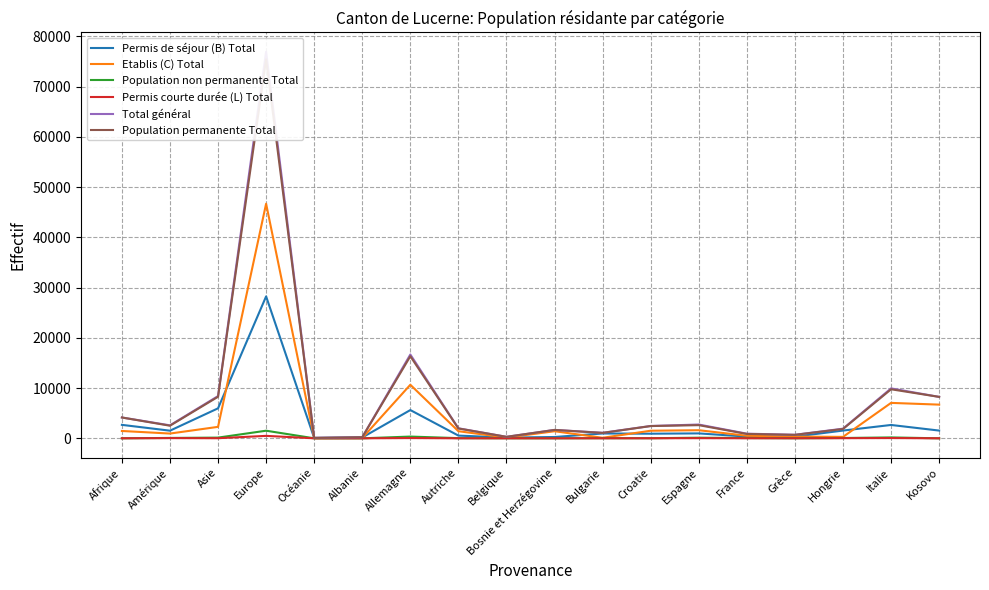

True or false: Permis courte durée (L) Total has a value of 72 at Amérique.

False